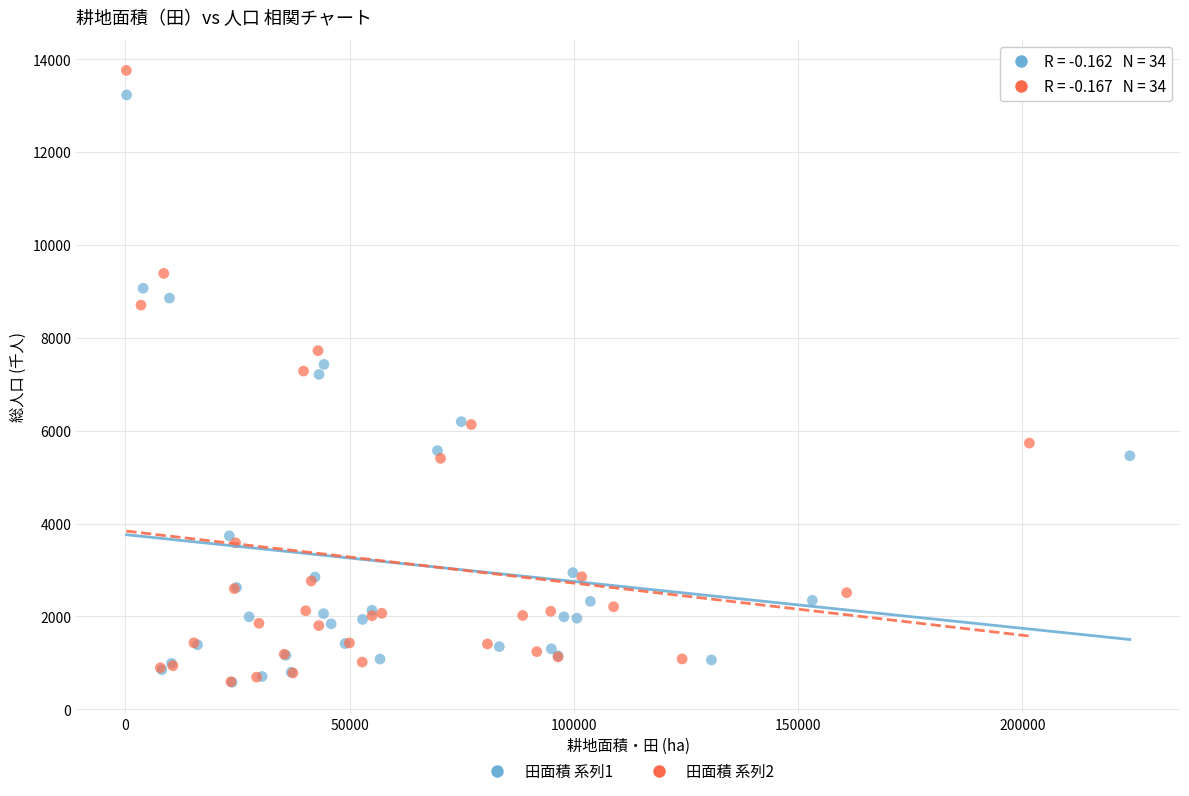

What are all the series names shown in the legend?

田面積 系列1, 田面積 系列2